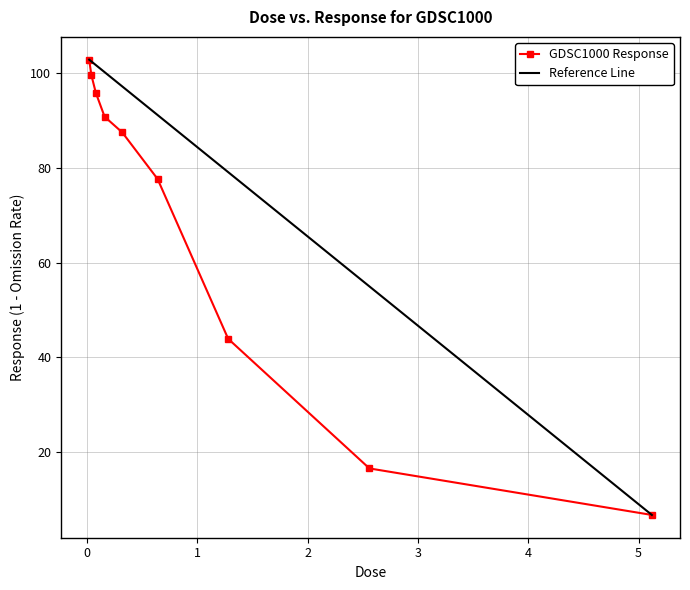

What is the sum of the values at 0.64 and 1.28?

121.6